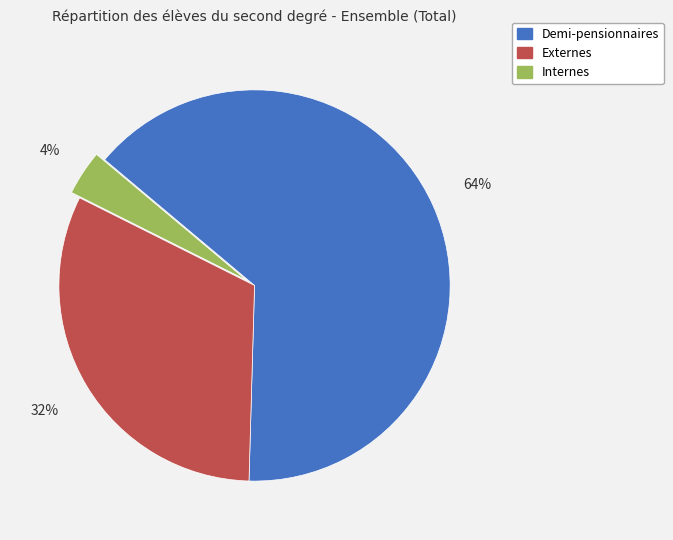

True or false: Demi-pensionnaires accounts for 72% of the total.

False